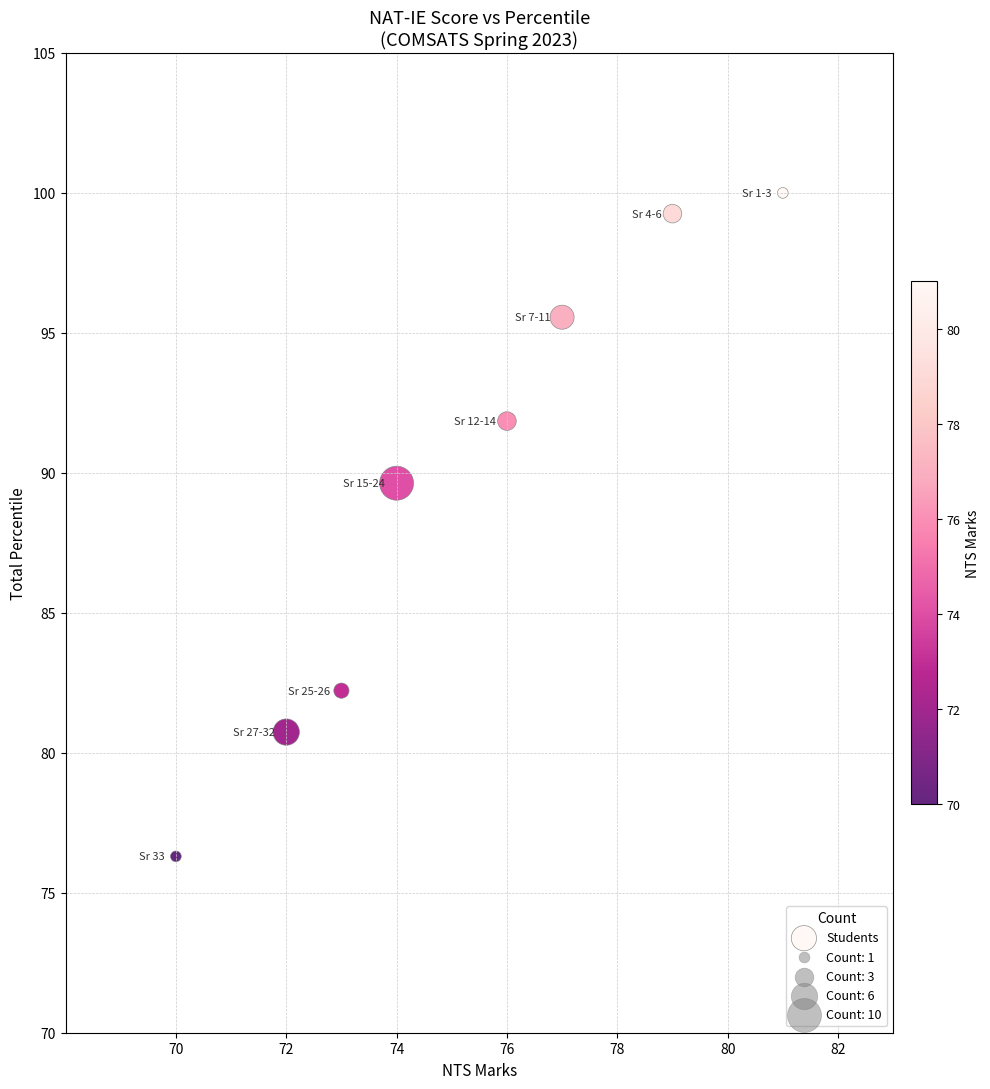

What Y value in the scatter plot is closest to 88?

89.6